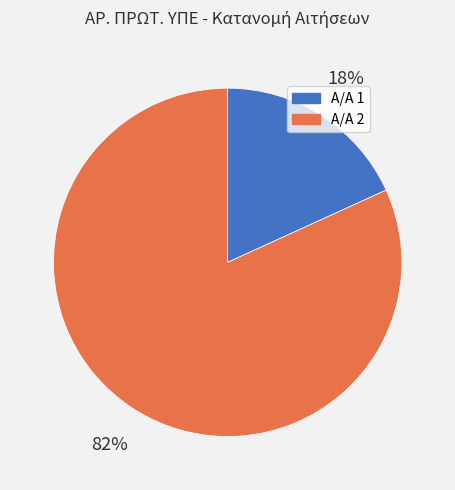

Is there any slice that represents more than half of the pie?

Yes